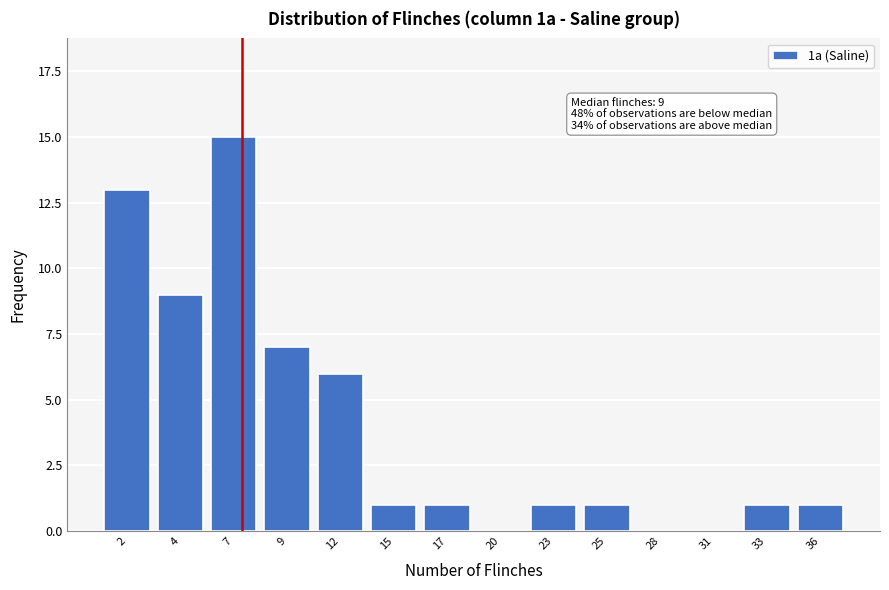

Reading right to left, transcribe all the data shown in this chart.

36=1	33=1	31=0	28=0	25=1	23=1	20=0	17=1	15=1	12=6	9=7	7=15	4=9	2=13